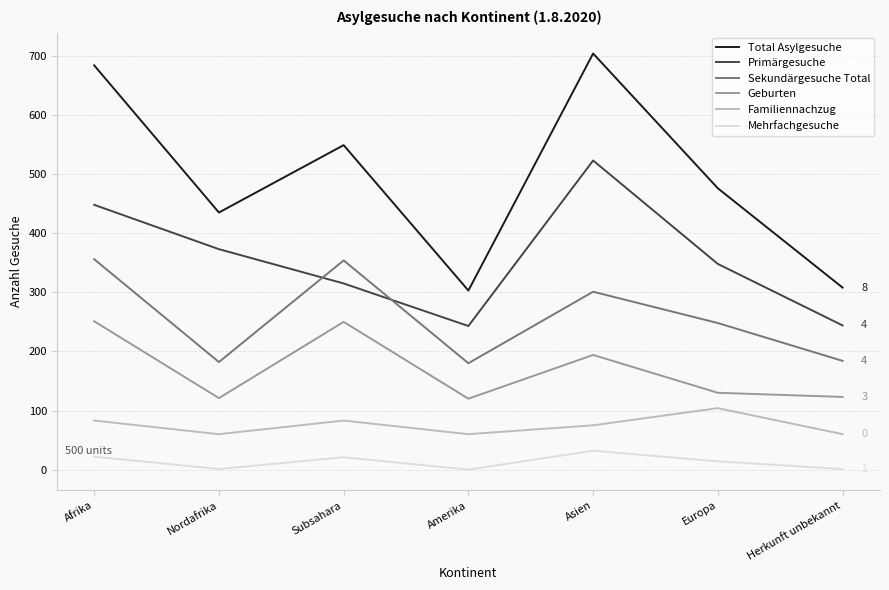

True or false: Sekundärgesuche Total has more than 1 points higher than both neighbors.

True